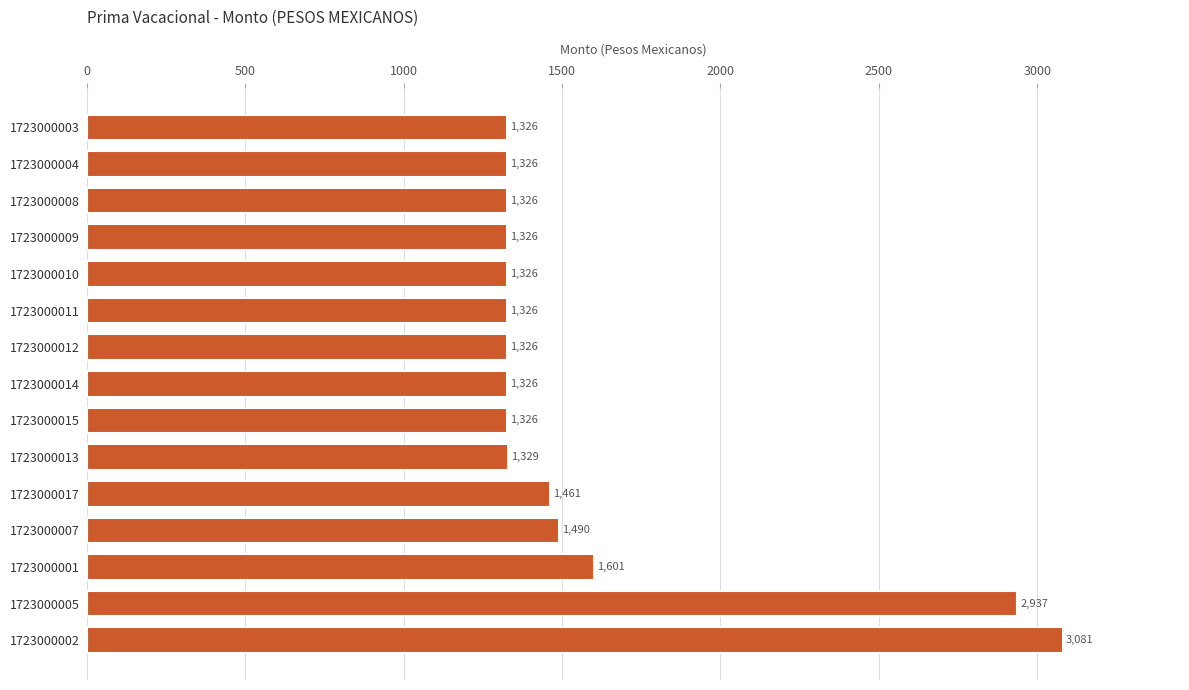

The chart shows a value of 1326.4 at 1723000004. True or false?

True